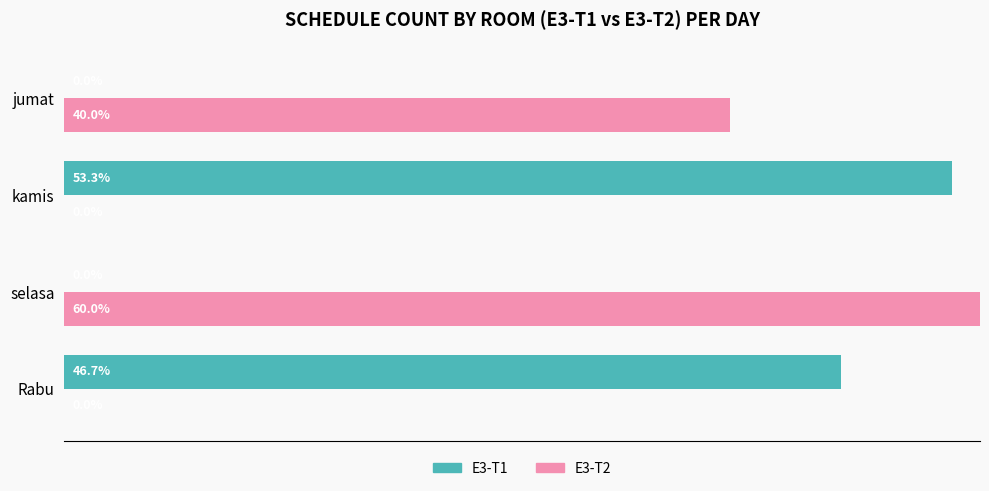

What are all the series names shown in the legend?

E3-T1, E3-T2